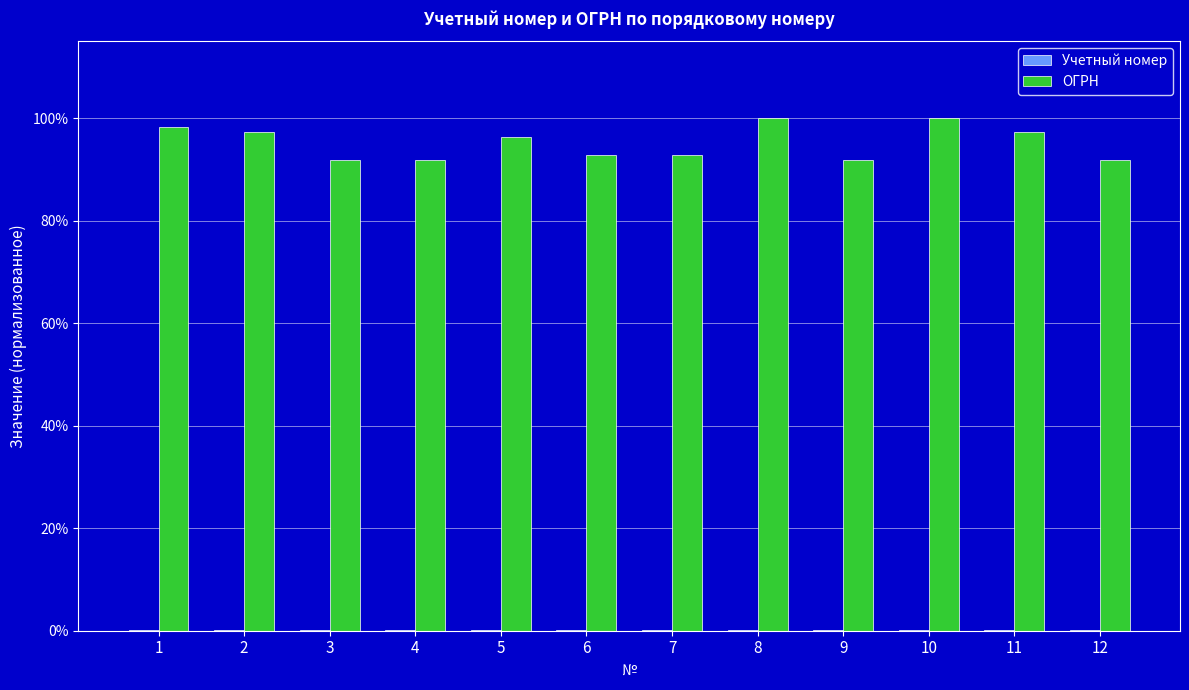

Is it true that ОГРН equals 1.0 at 1?

True